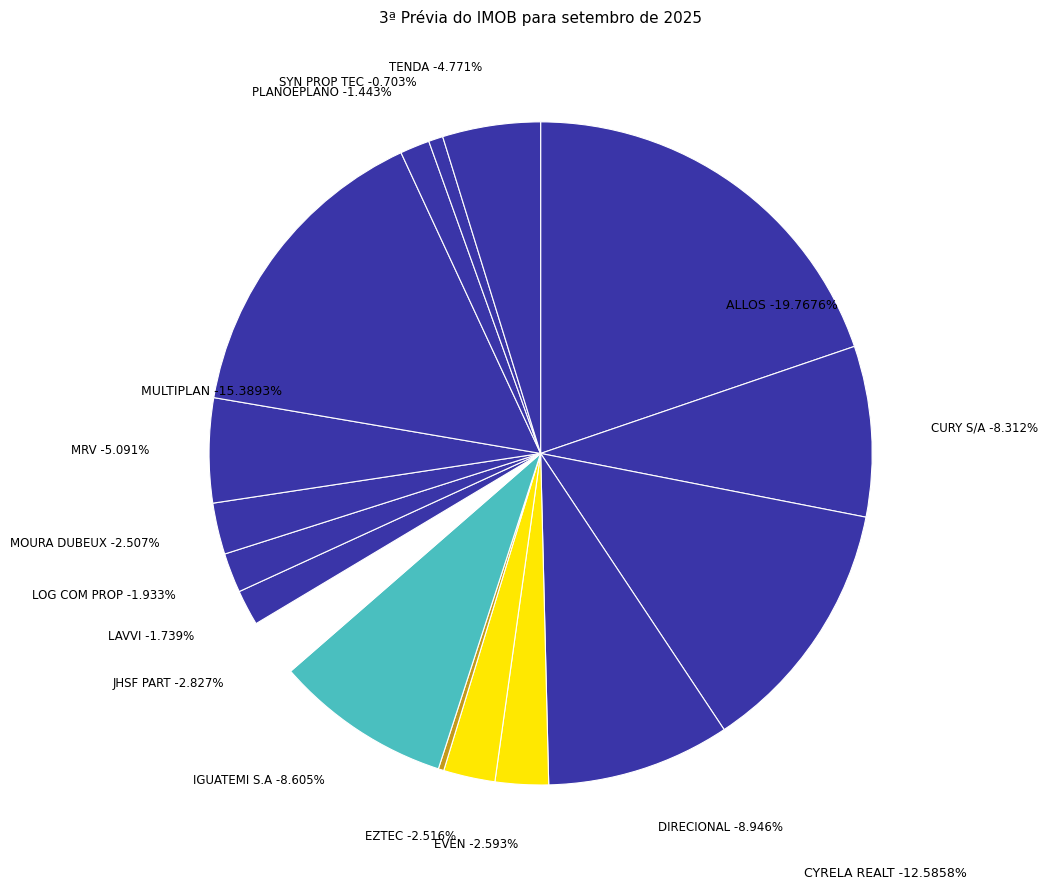

To the nearest percent, what percentage of the pie is IGUATEMI S.A?

9%